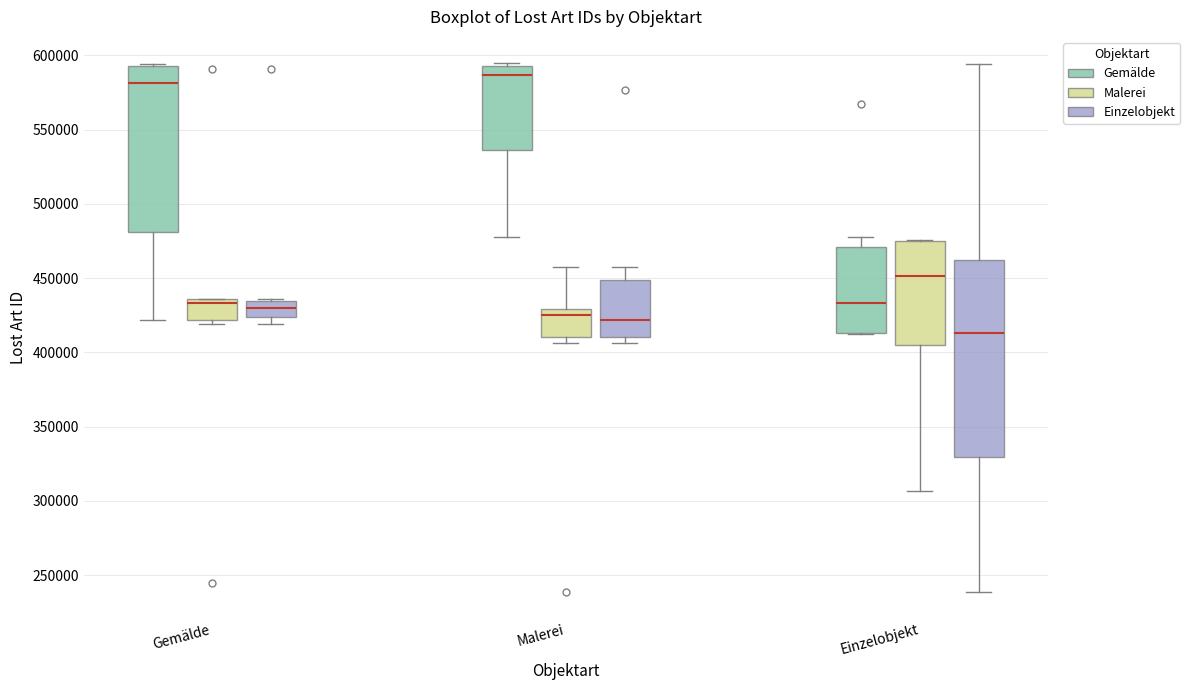

Where is the upper edge of the box for Gemälde (Malerei) on the y-axis? The values are not printed on the chart, so give them approximately, as read against the axis.

435000